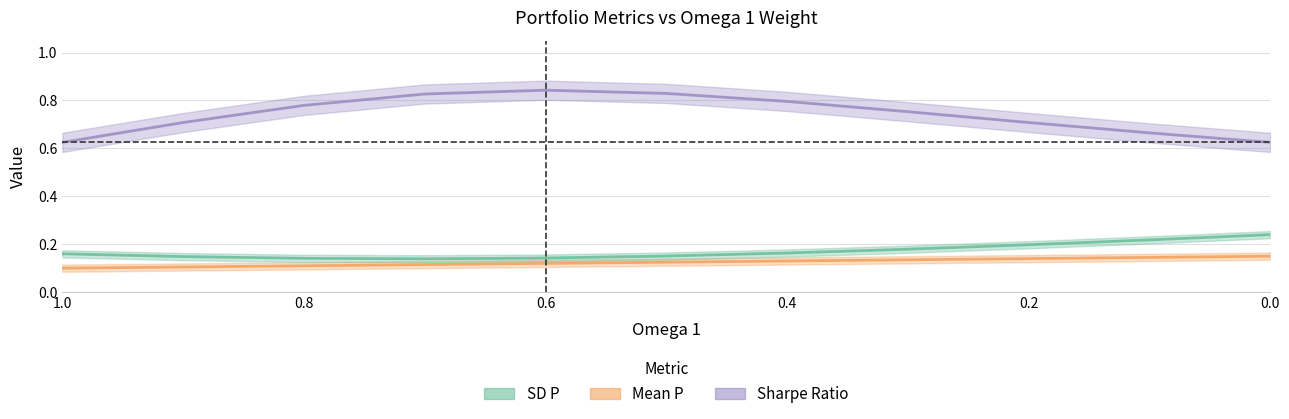

How many Omega 1 values are between 0 and 1?

11